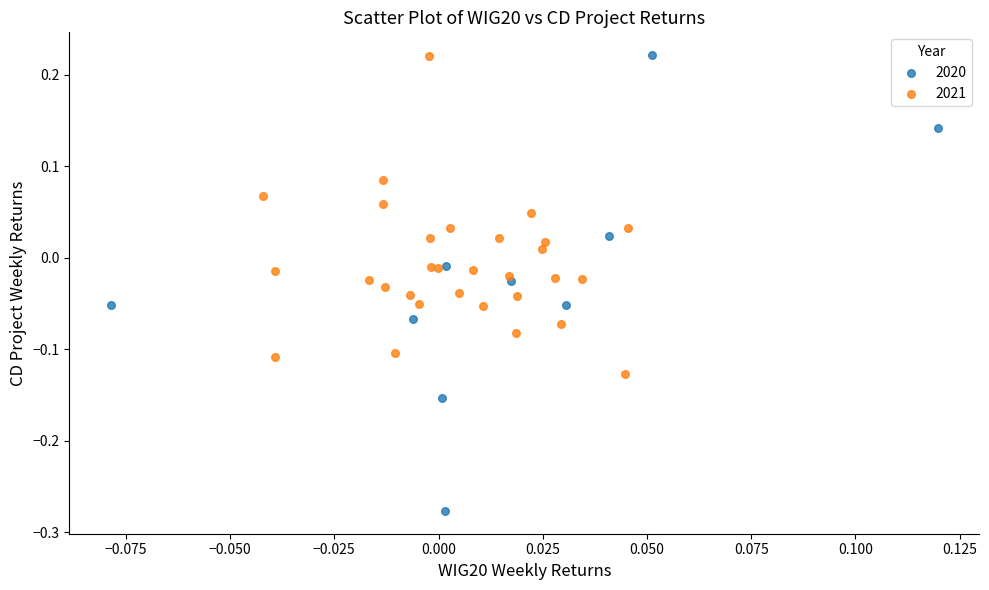

What are all the series names shown in the legend?

2020, 2021